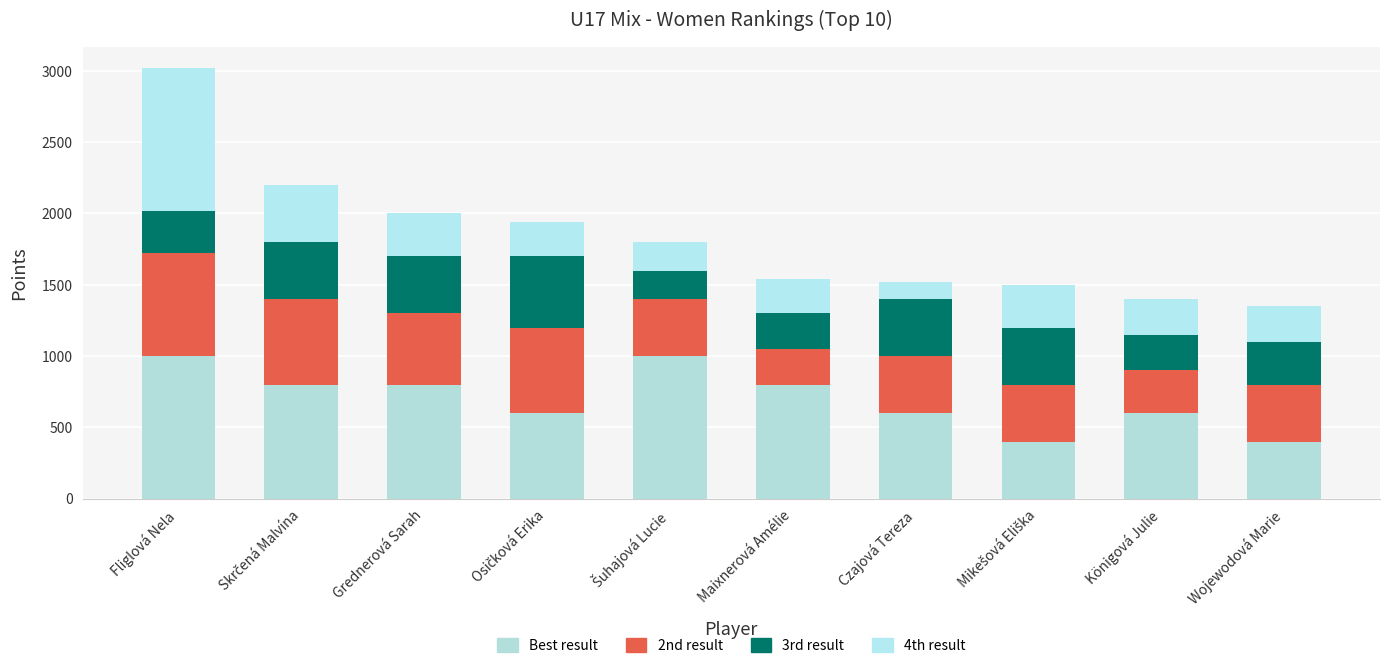

The value of 2nd result at Šuhajová Lucie is 102. True or false?

False